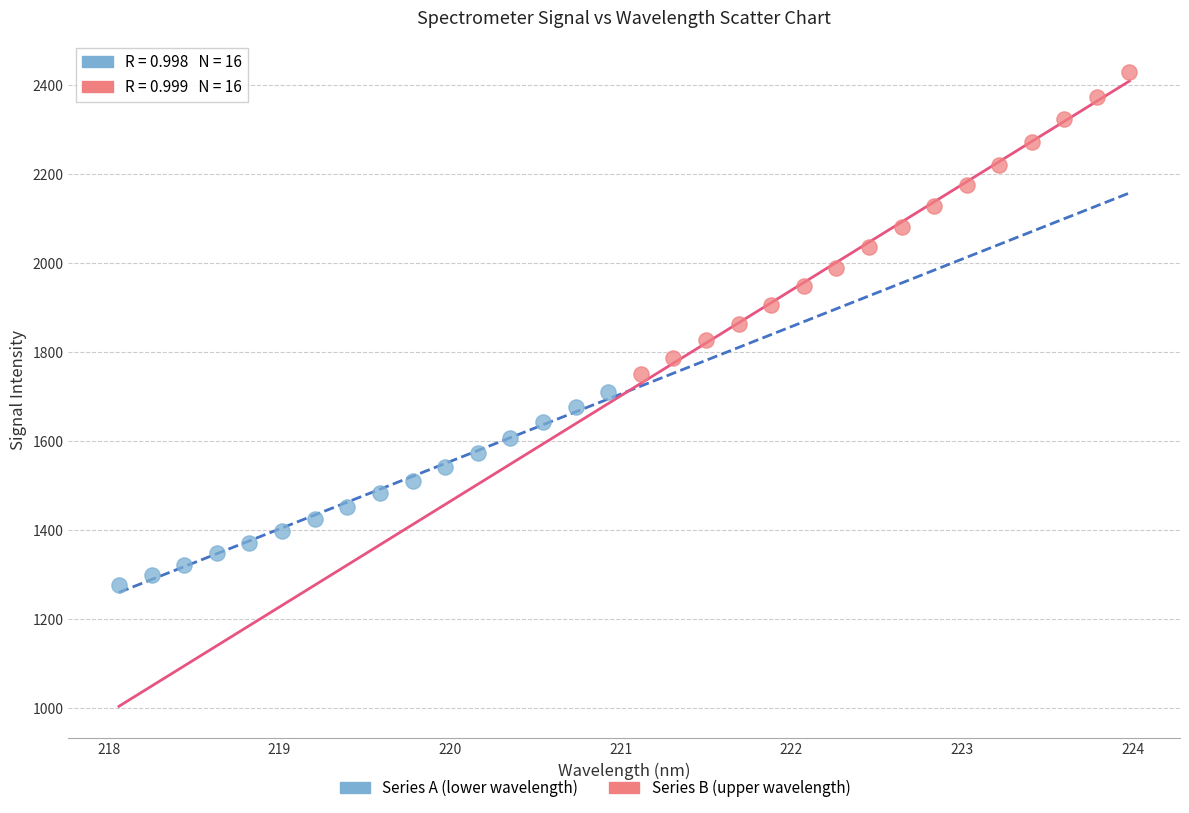

Which series reaches the minimum Y coordinate?

Series A (lower wavelength)